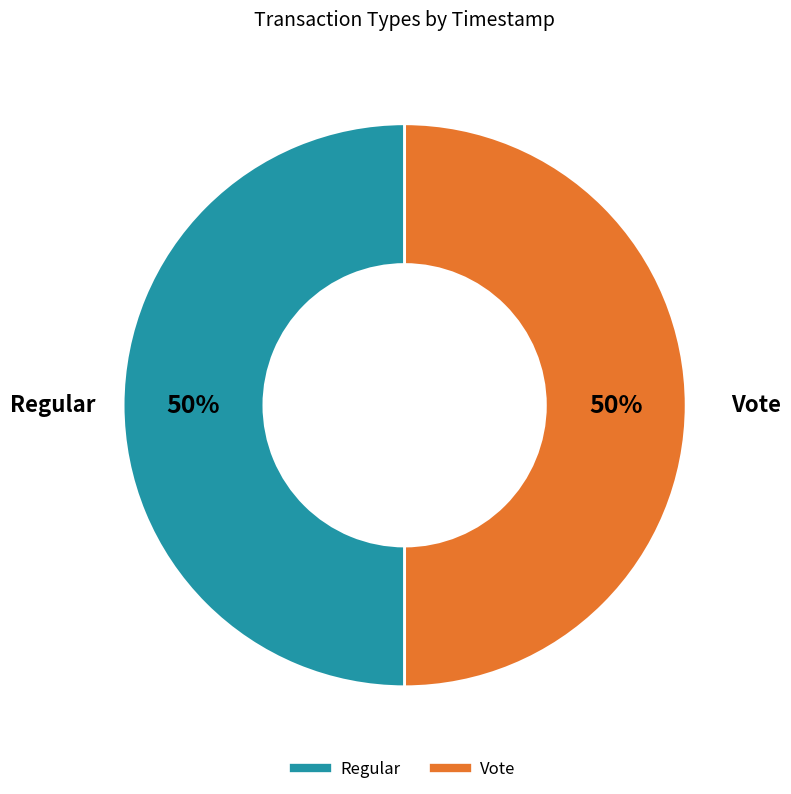

To the nearest percent, what percentage of the pie is Vote?

50%